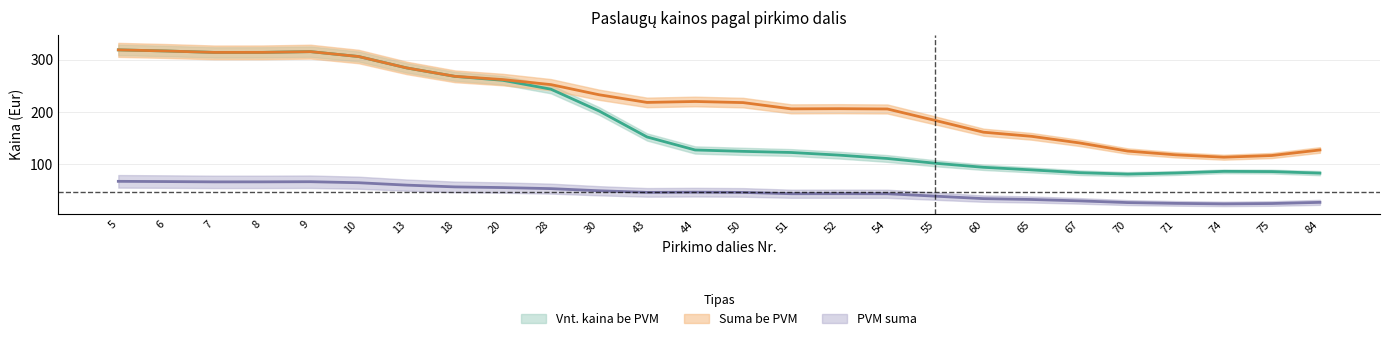

True or false: Suma be PVM and Vnt. kaina be PVM intersect in this chart.

False